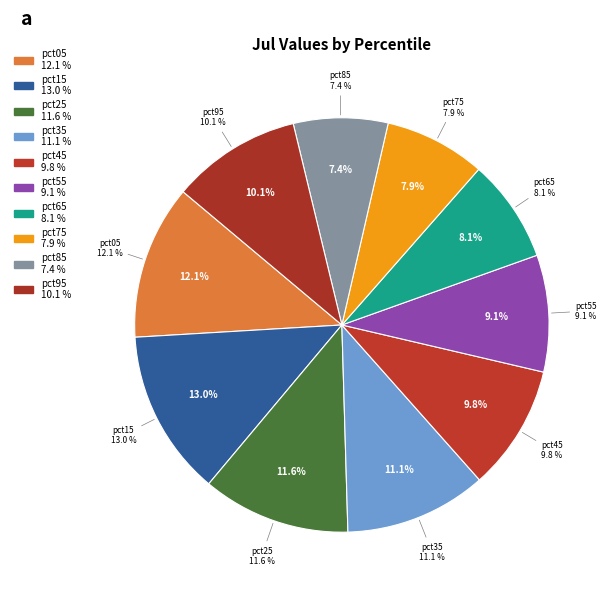

Combined, what portion of the pie is pct95 and pct05?

22.2%